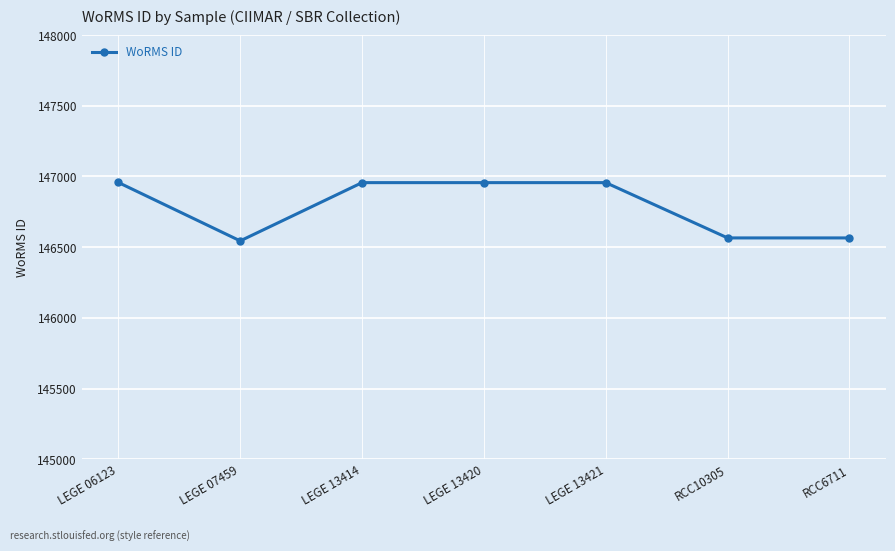

What is the value of the 5th point from the left?

146956